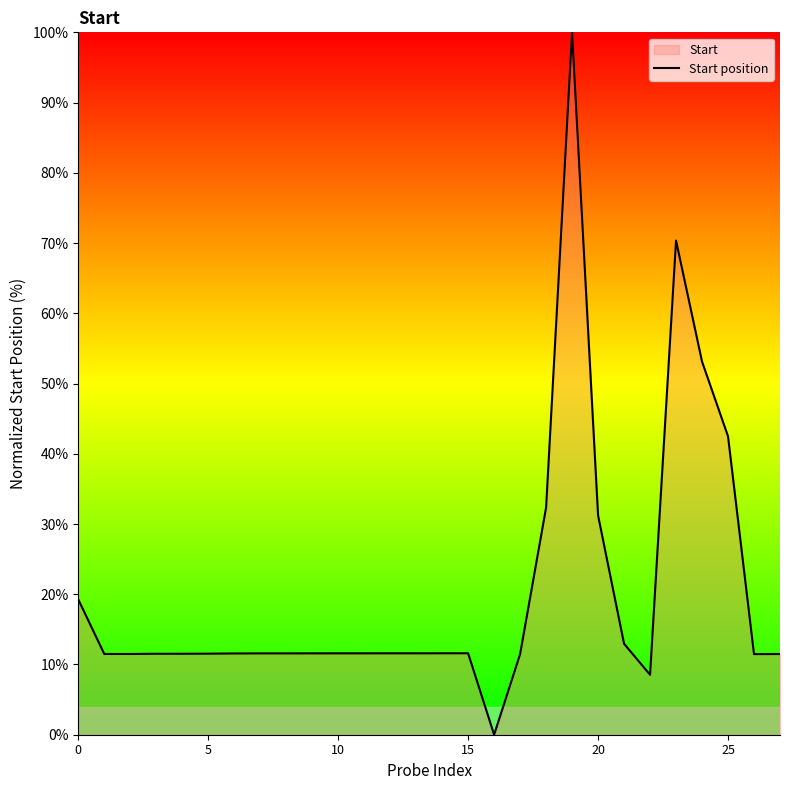

Which has a higher value, 22 or 14?

14